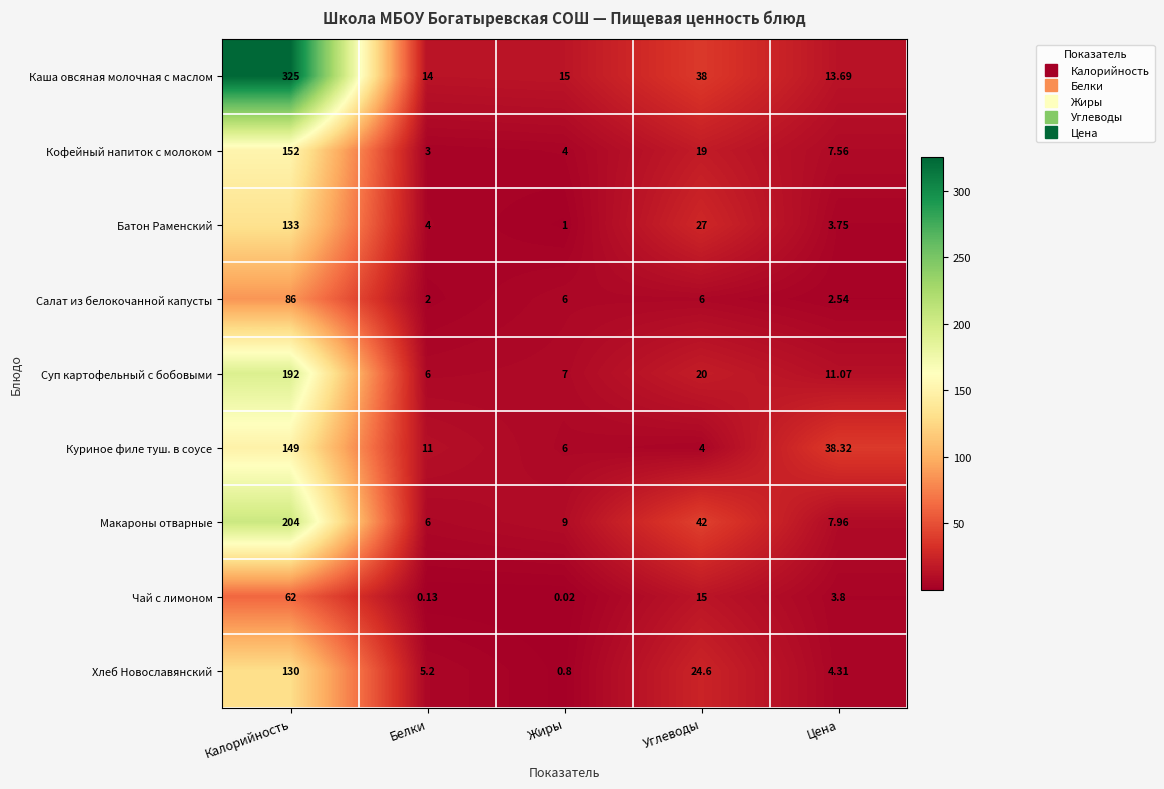

Which category has the lowest value across all series?

Жиры